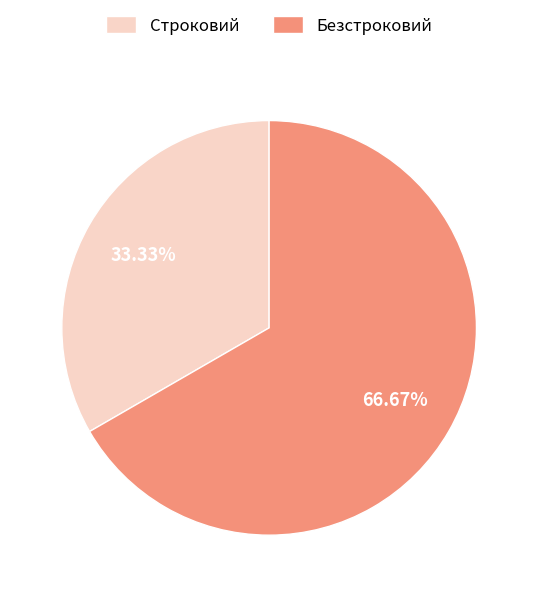

Which slice represents more than half of the pie?

Безстроковий